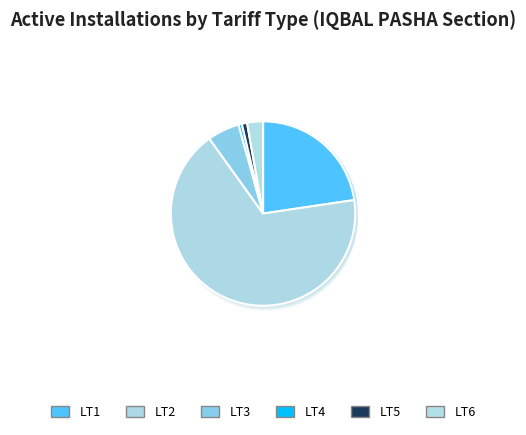

To the nearest percent, what percentage of the pie is LT2?

67%